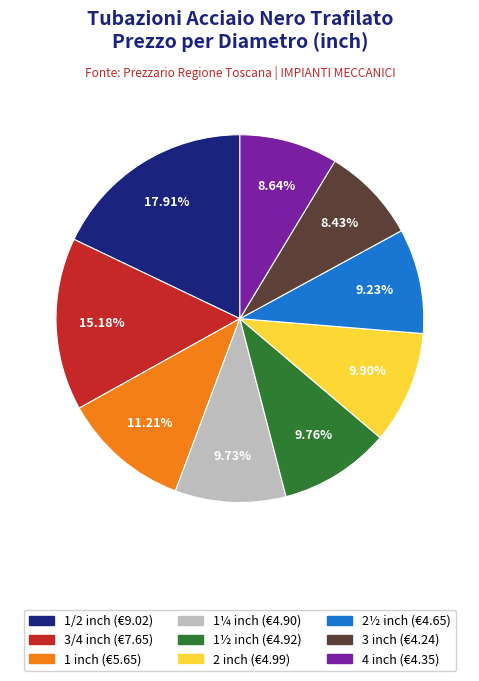

Does 1½ inch account for over 50% of the chart?

No